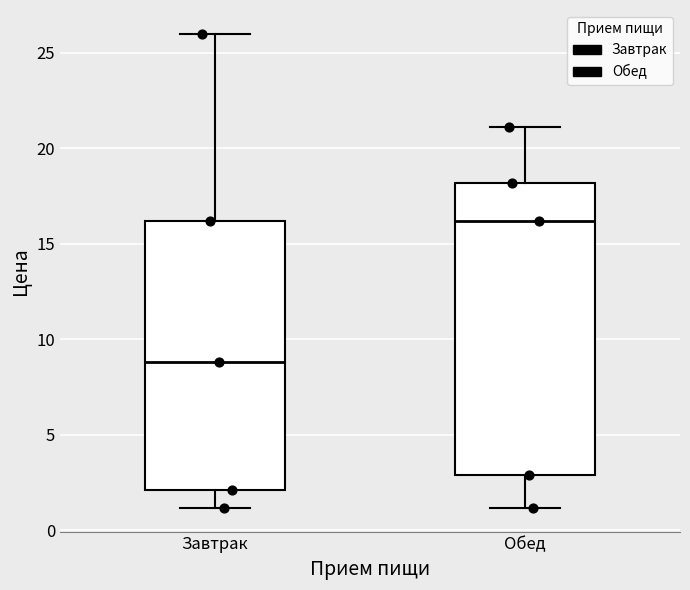

Which box has the lowest median line?

Завтрак